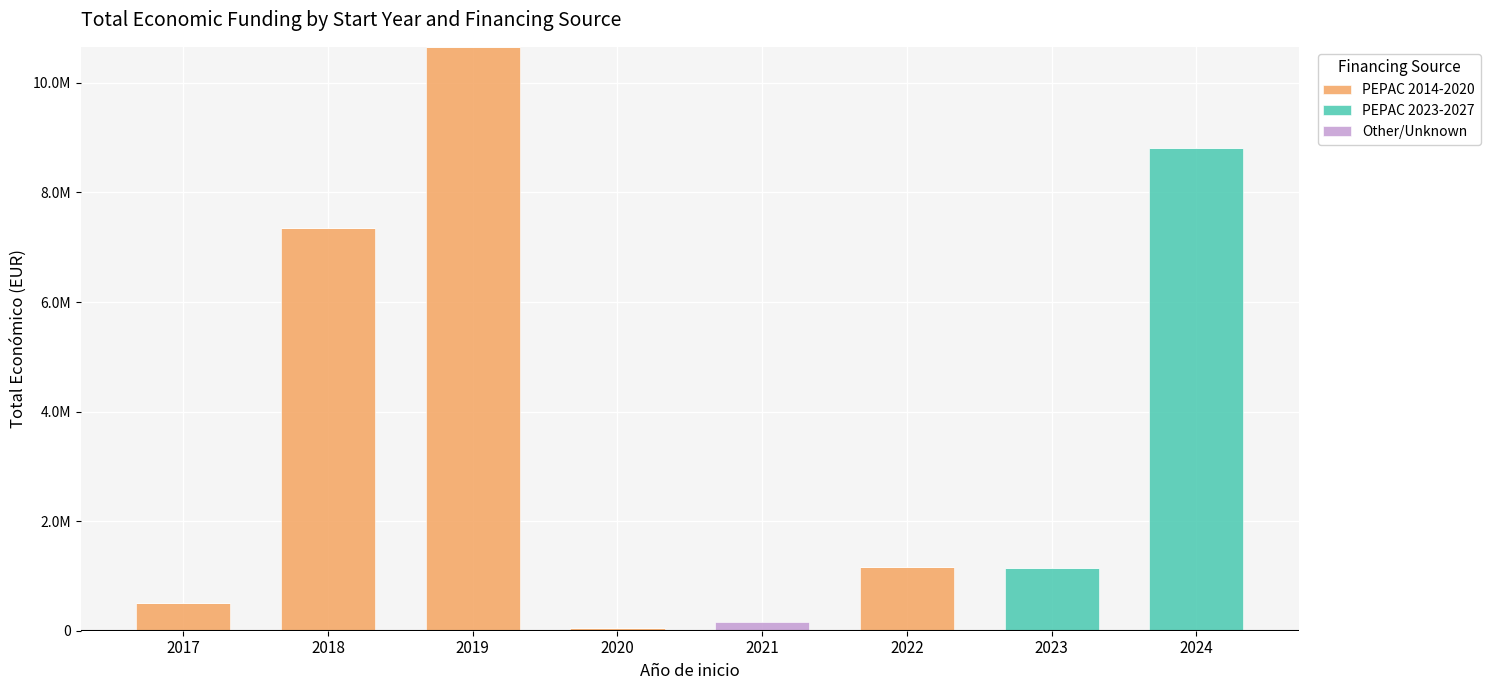

What is the difference between the second highest and second lowest values in the Other/Unknown series?

4000